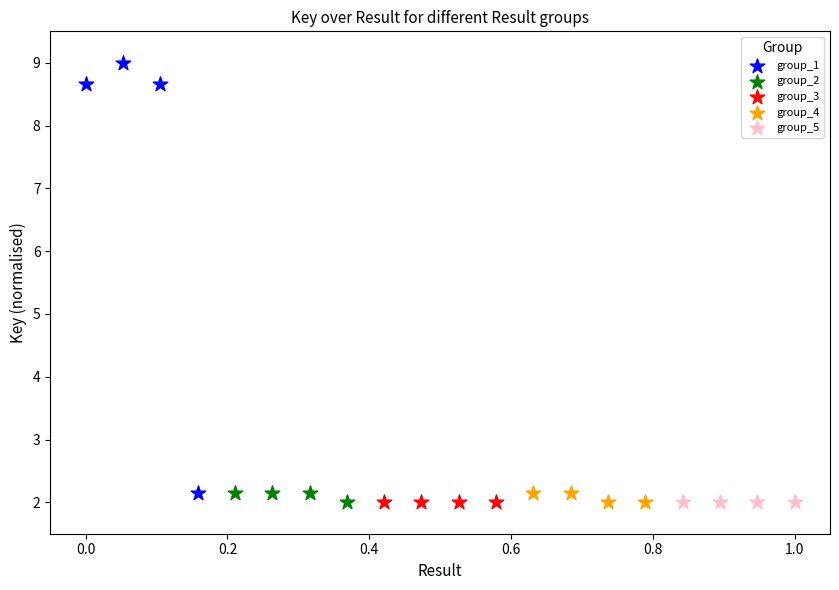

Which series has the largest Y range (max minus min)?

group_1